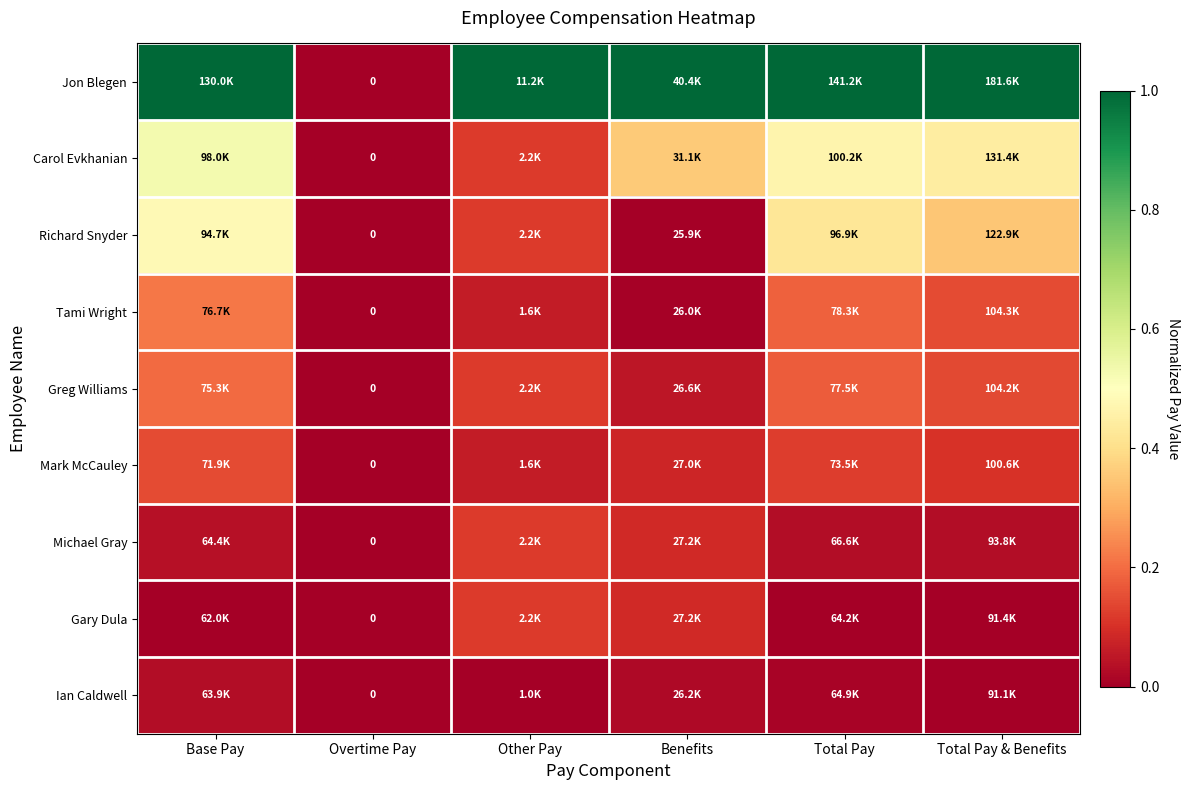

The value of Michael Gray at Total Pay & Benefits is 0.0. True or false?

True